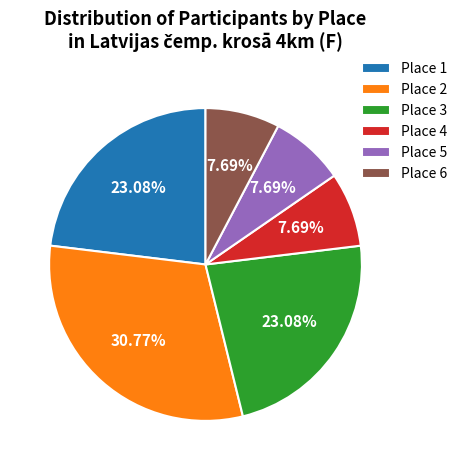

Approximately how many times larger is the value at Place 1 compared to Place 4?

3.0